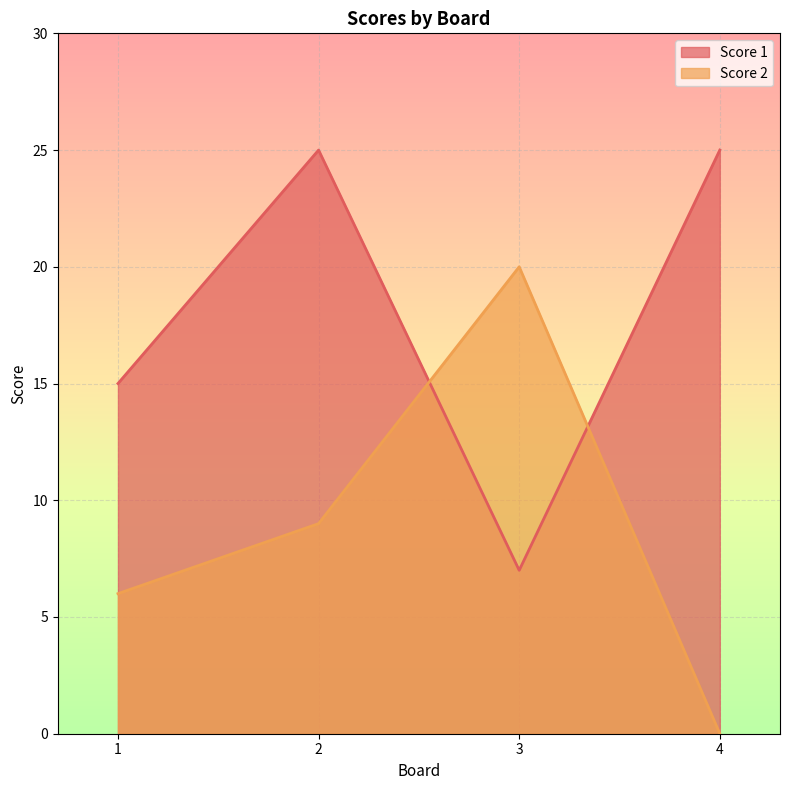

Which series has the widest spread of values?

Score 2